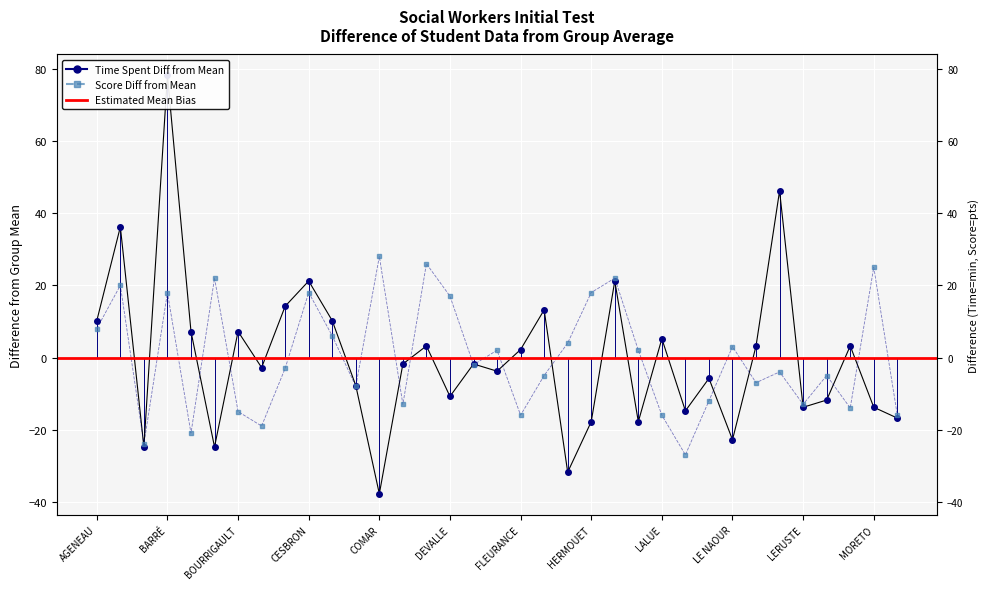

What is the difference between the temps passé (min) values at CORBIÈRES and LERUSTE?

12.0